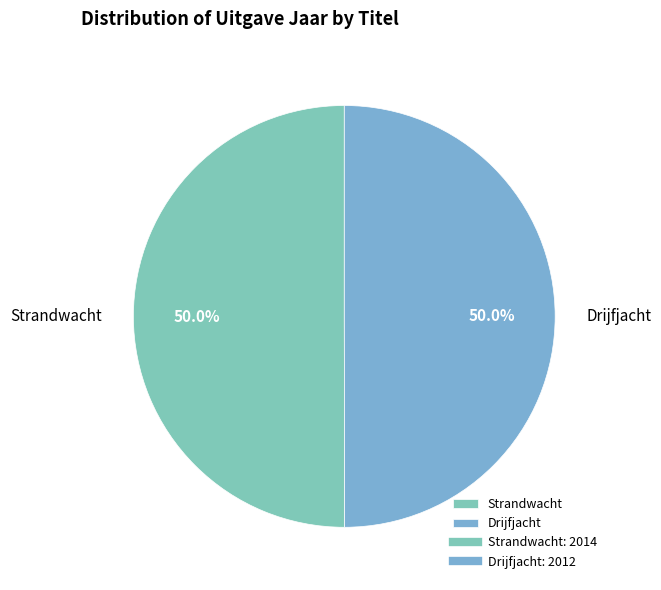

Approximately how many times larger is the value at Strandwacht compared to Drijfjacht?

1.0